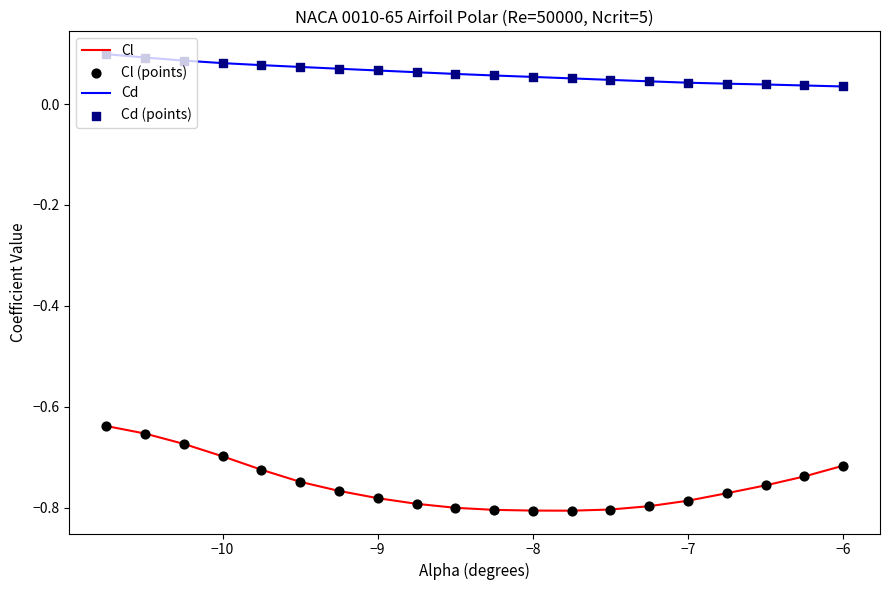

True or false: Cl and Cd intersect in this chart.

False